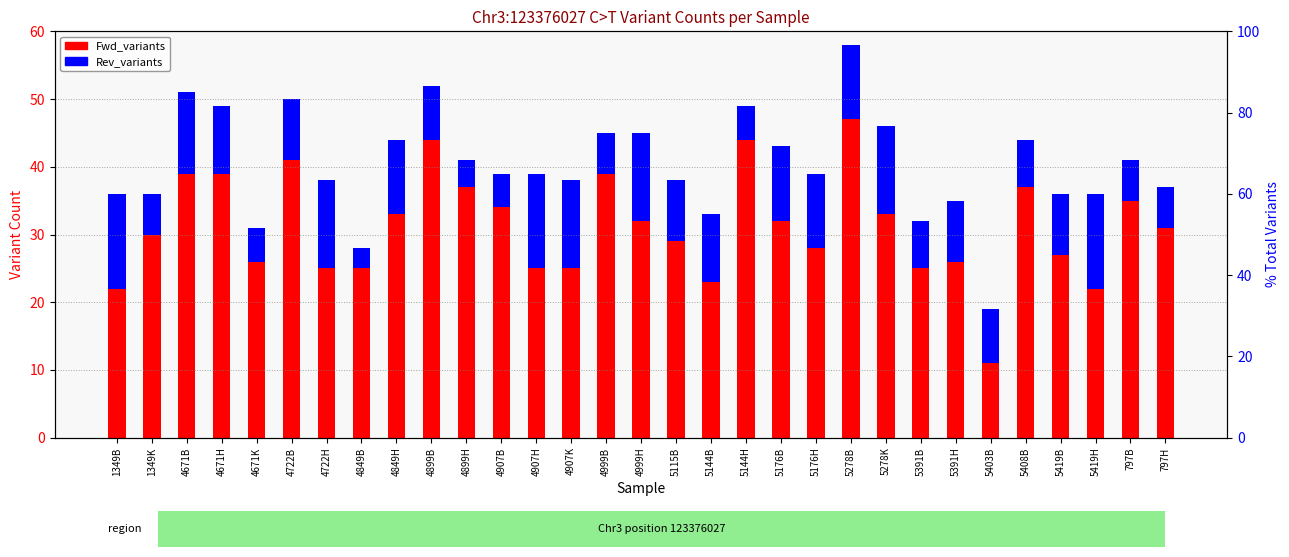

What is the sum of all Rev_variants values?

282